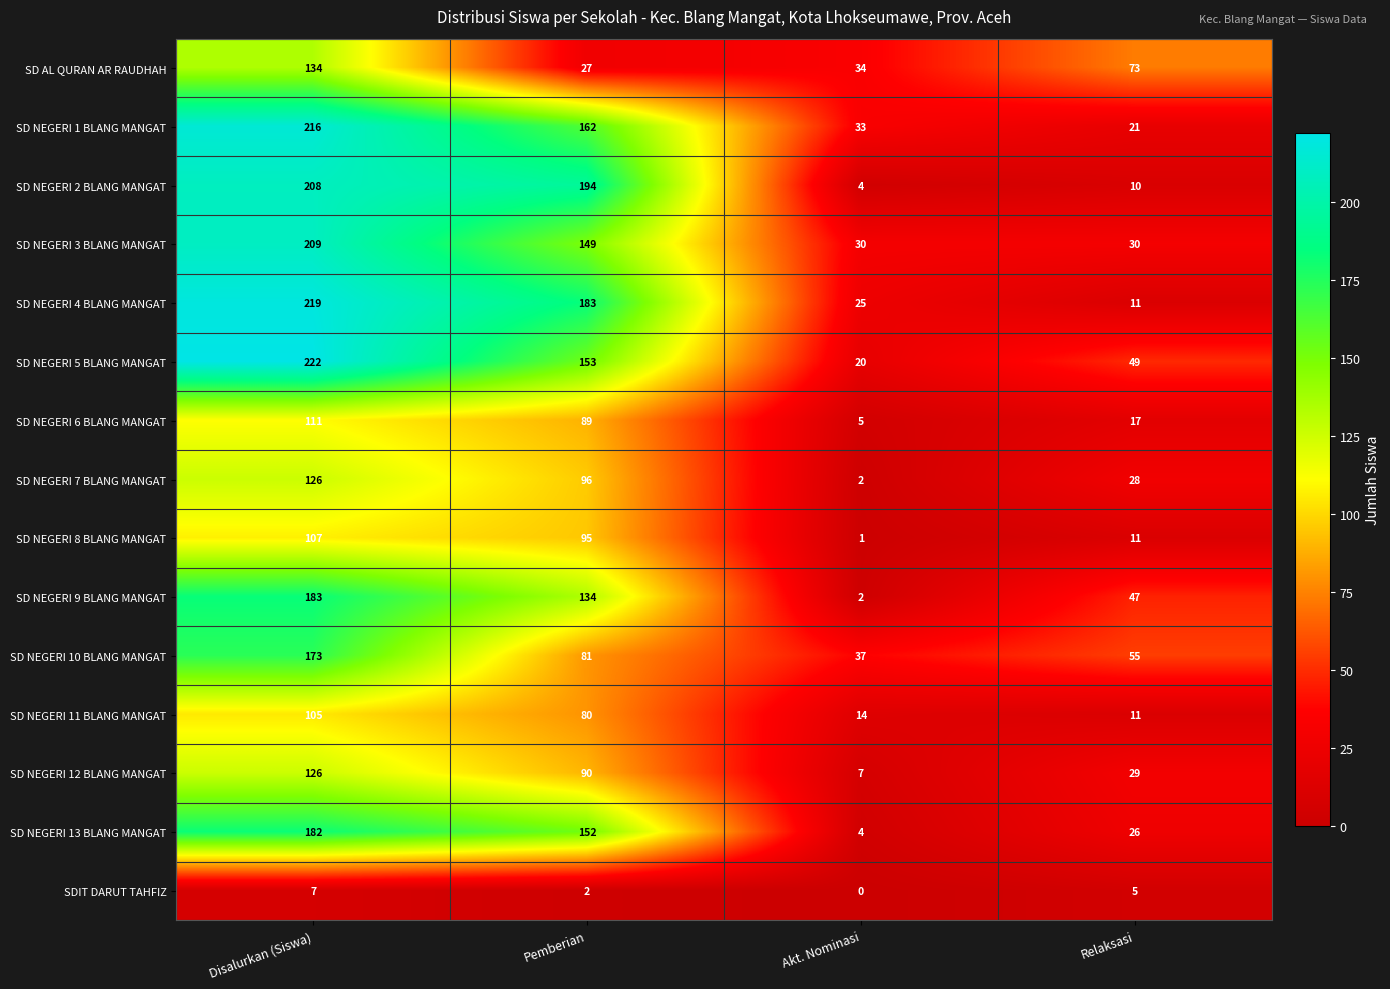

What is the total value across all series at Akt. Nominasi?

218